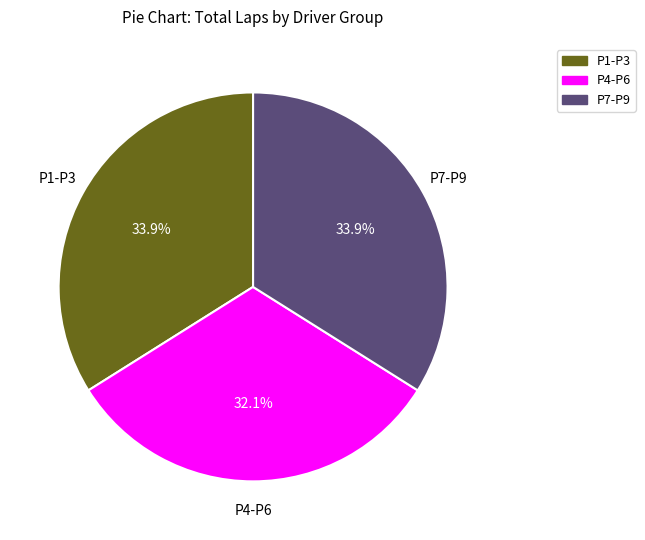

Is there any slice that represents more than half of the pie?

No